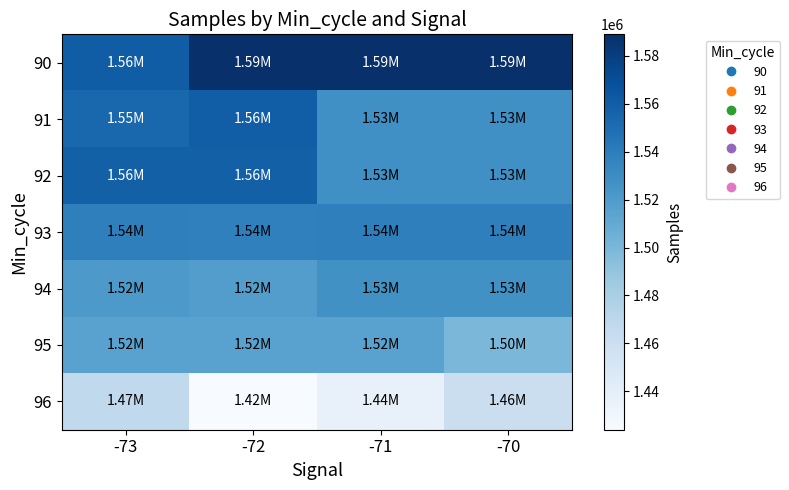

Reading left to right, what are all the values shown in this chart?

90: -73=1560419	-72=1588813	-71=1588869	-70=1589036
91: -73=1554072	-72=1559693	-71=1528374	-70=1528291
92: -73=1558713	-72=1558557	-71=1528222	-70=1528208
93: -73=1538158	-72=1537999	-71=1538126	-70=1538358
94: -73=1521831	-72=1518444	-71=1527491	-70=1527548
95: -73=1515356	-72=1515161	-71=1515433	-70=1499916
96: -73=1467631	-72=1423924	-71=1436366	-70=1460677